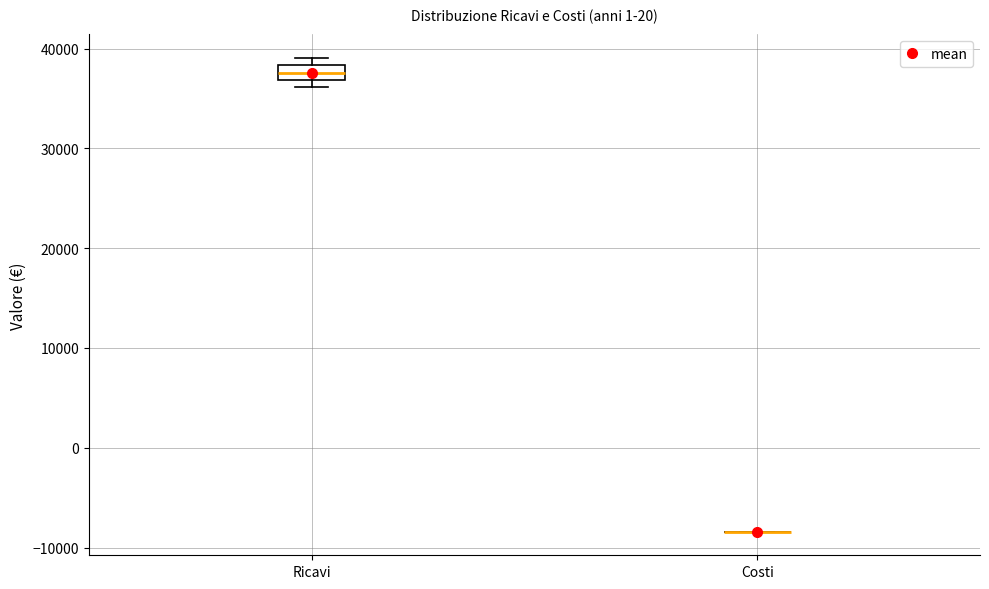

Comparing the boxes themselves (not the whiskers), which one is the tallest?

Ricavi